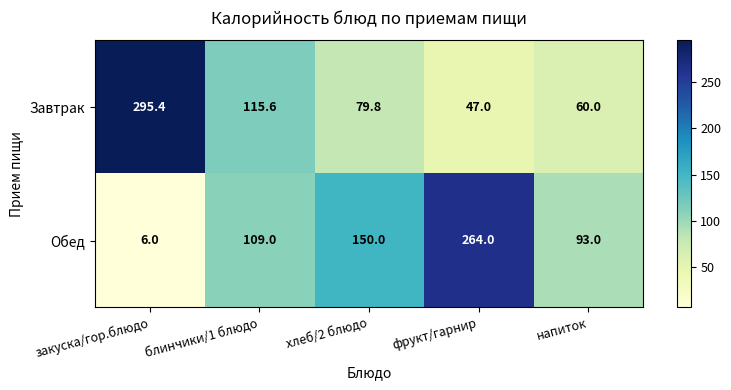

At which label is Обед closest to 135?

хлеб/2 блюдо